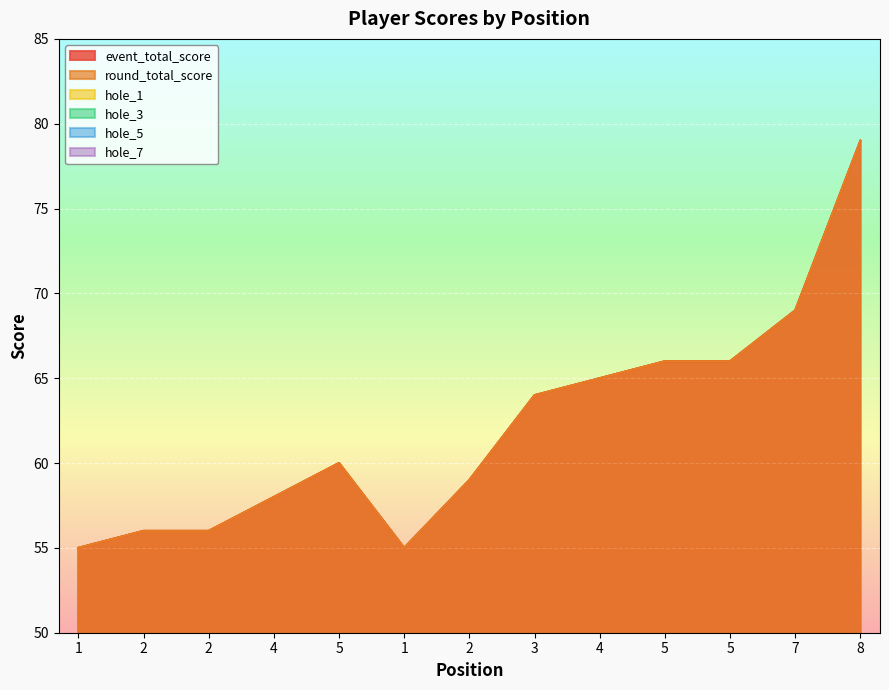

What is the approximate value of hole_3 at 1?

3